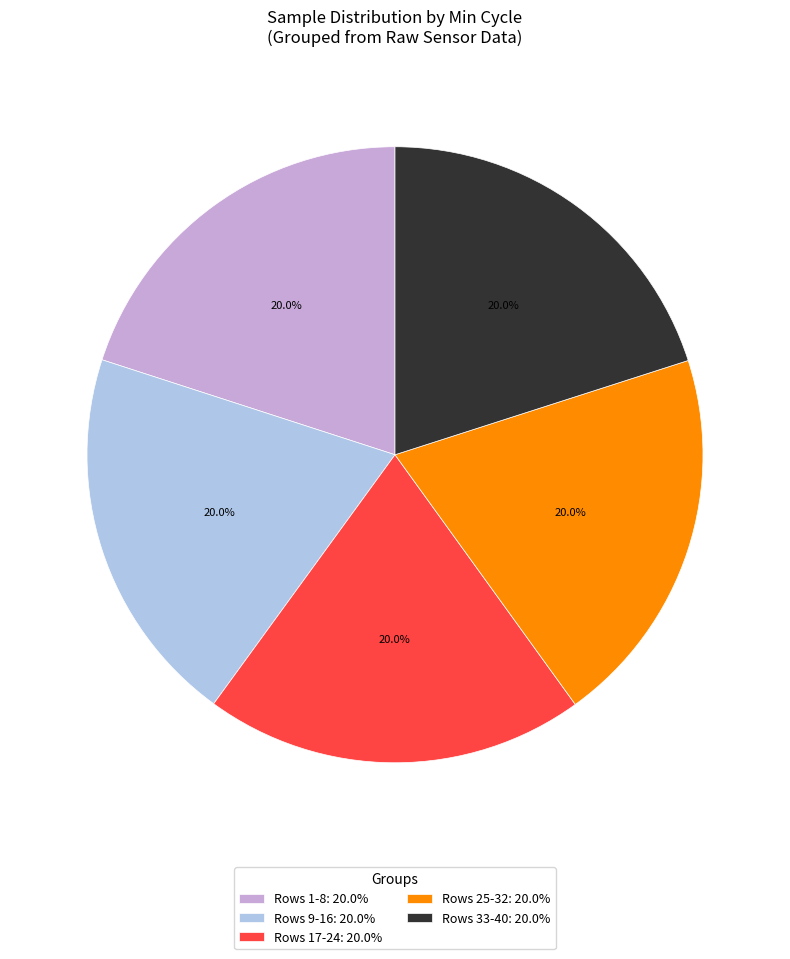

Approximately how many times larger is the value at Rows 17-24: 20.0% compared to Rows 1-8: 20.0%?

1.0